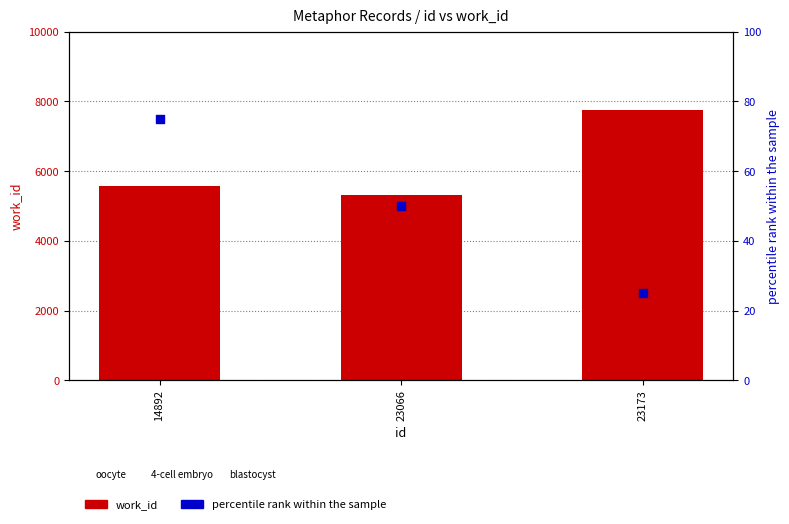

Which series has the largest Y range (max minus min)?

work_id